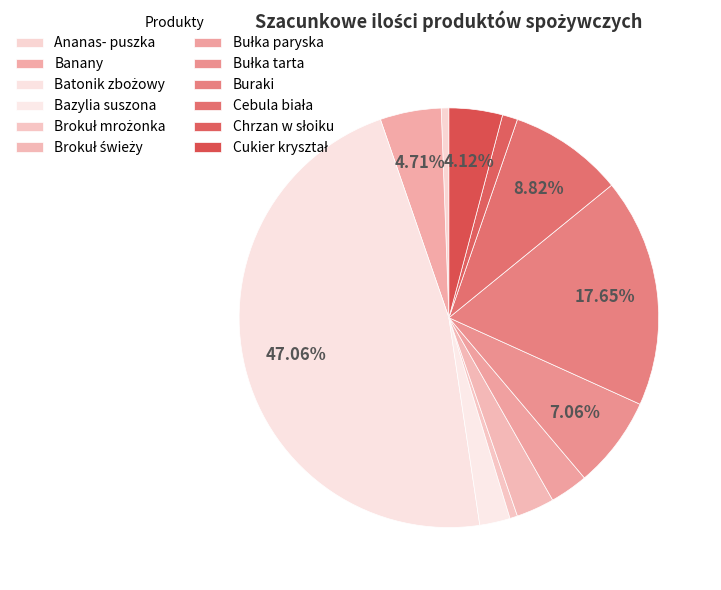

How many slices are in this pie chart?

12